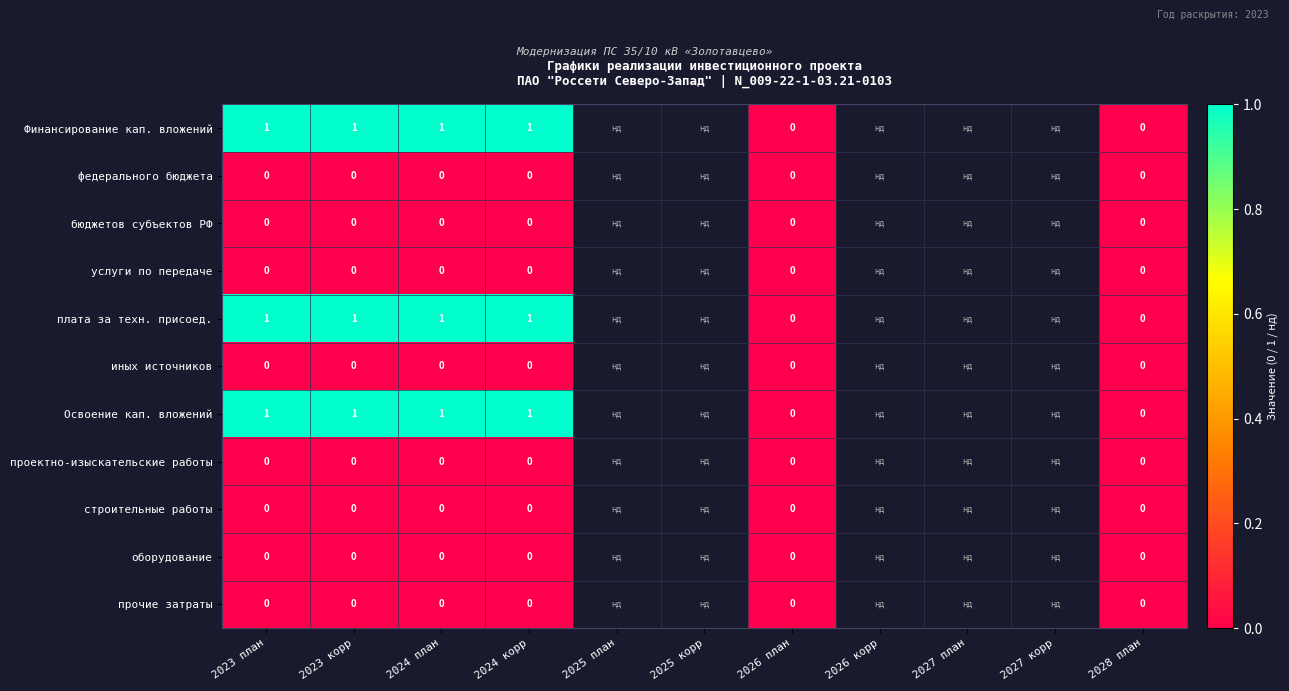

What is the greatest value displayed?

1.0